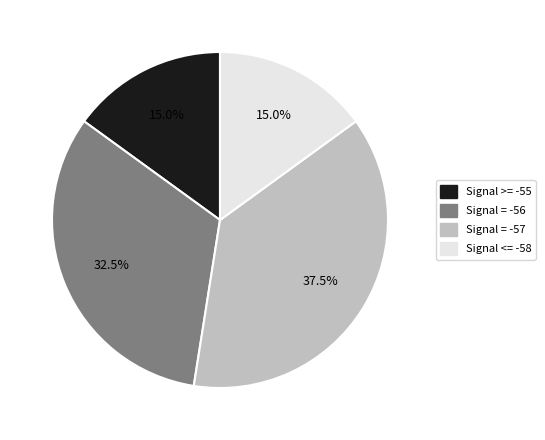

Is there a majority slice in this chart?

No